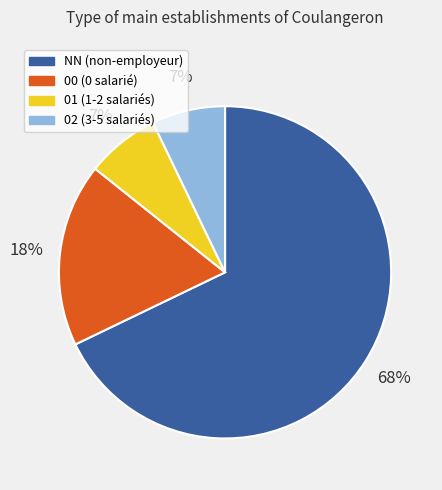

Combined, do 00 (0 salarié) and 01 (1-2 salariés) account for over 50%?

No